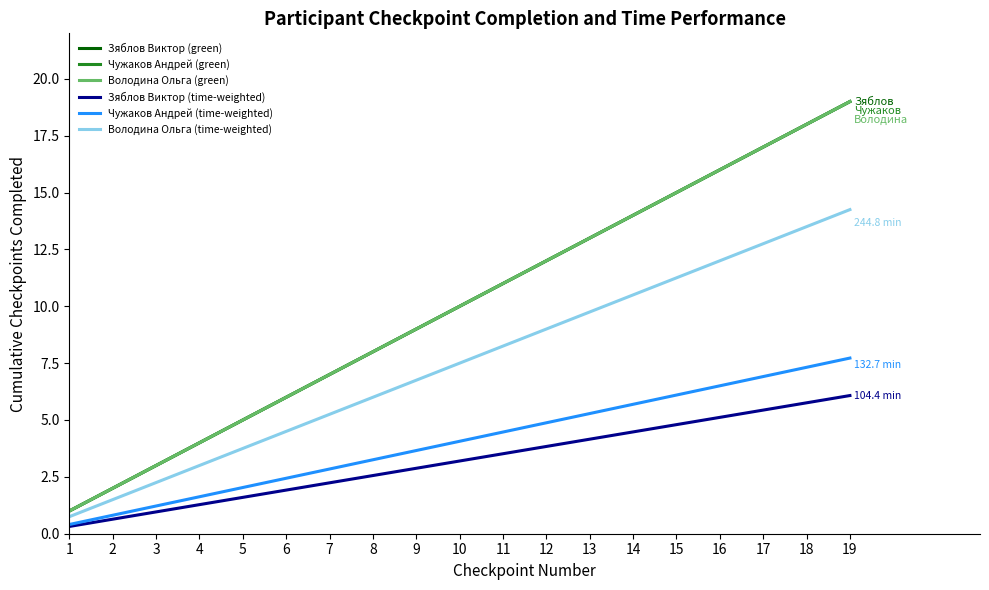

Reading left to right, list all the values displayed in this chart.

Зяблов Виктор (green): 1=1.0	2=2.0	3=3.0	4=4.0	5=5.0	6=6.0	7=7.0	8=8.0	9=9.0	10=10.0	11=11.0	12=12.0	13=13.0	14=14.0	15=15.0	16=16.0	17=17.0	18=18.0	19=19.0
Чужаков Андрей (green): 1=1.0	2=2.0	3=3.0	4=4.0	5=5.0	6=6.0	7=7.0	8=8.0	9=9.0	10=10.0	11=11.0	12=12.0	13=13.0	14=14.0	15=15.0	16=16.0	17=17.0	18=18.0	19=19.0
Володина Ольга (green): 1=1.0	2=2.0	3=3.0	4=4.0	5=5.0	6=6.0	7=7.0	8=8.0	9=9.0	10=10.0	11=11.0	12=12.0	13=13.0	14=14.0	15=15.0	16=16.0	17=17.0	18=18.0	19=19.0
Зяблов Виктор (time-weighted): 1=0.3	2=0.6	3=1.0	4=1.3	5=1.6	6=1.9	7=2.2	8=2.6	9=2.9	10=3.2	11=3.5	12=3.8	13=4.2	14=4.5	15=4.8	16=5.1	17=5.4	18=5.8	19=6.1
Чужаков Андрей (time-weighted): 1=0.4	2=0.8	3=1.2	4=1.6	5=2.0	6=2.4	7=2.8	8=3.3	9=3.7	10=4.1	11=4.5	12=4.9	13=5.3	14=5.7	15=6.1	16=6.5	17=6.9	18=7.3	19=7.7
Володина Ольга (time-weighted): 1=0.8	2=1.5	3=2.2	4=3.0	5=3.8	6=4.5	7=5.2	8=6.0	9=6.8	10=7.5	11=8.2	12=9.0	13=9.8	14=10.5	15=11.2	16=12.0	17=12.8	18=13.5	19=14.2